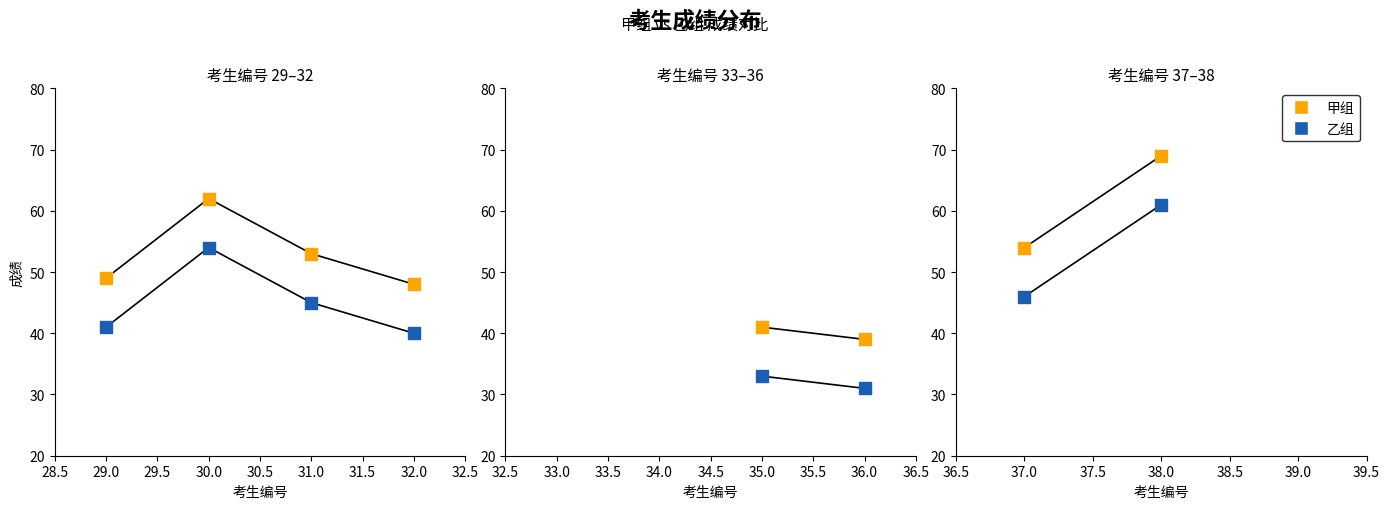

Is the value of 甲组 at 32.0 greater than the value of 乙组 at 29.0?

Yes